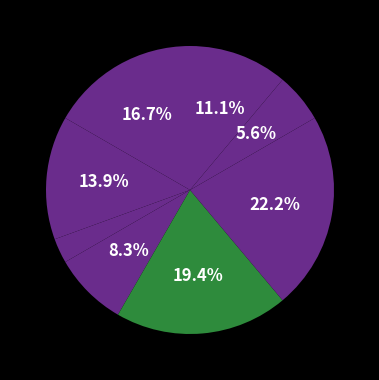

How many segments does this pie chart have?

8